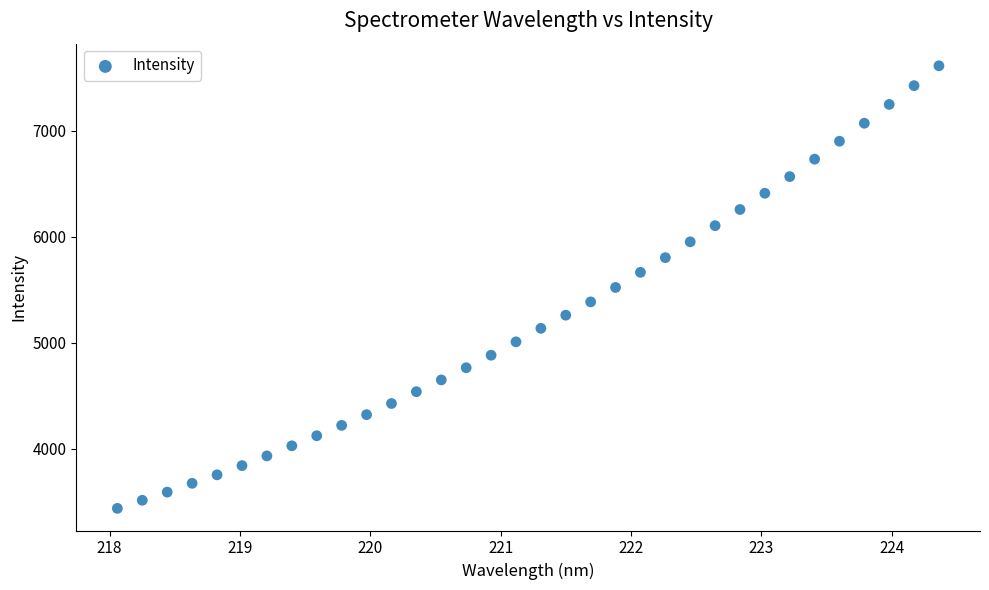

What is the range of X values (max minus min)?

6.3